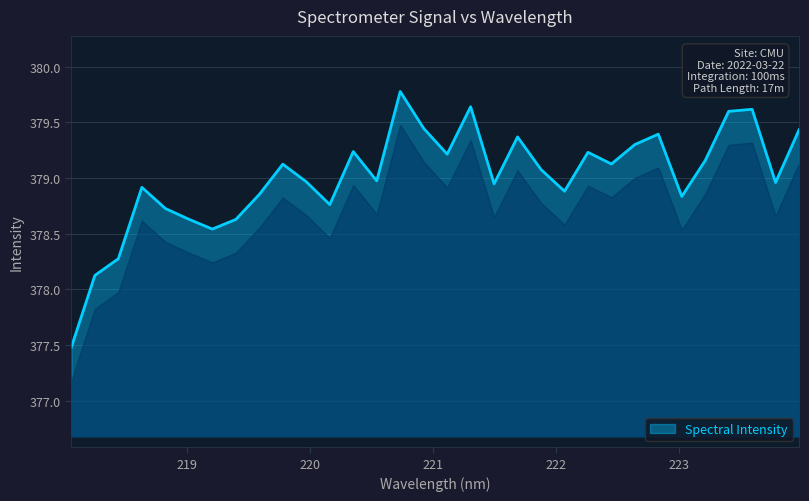

What is the maximum value shown in the chart?

379.8